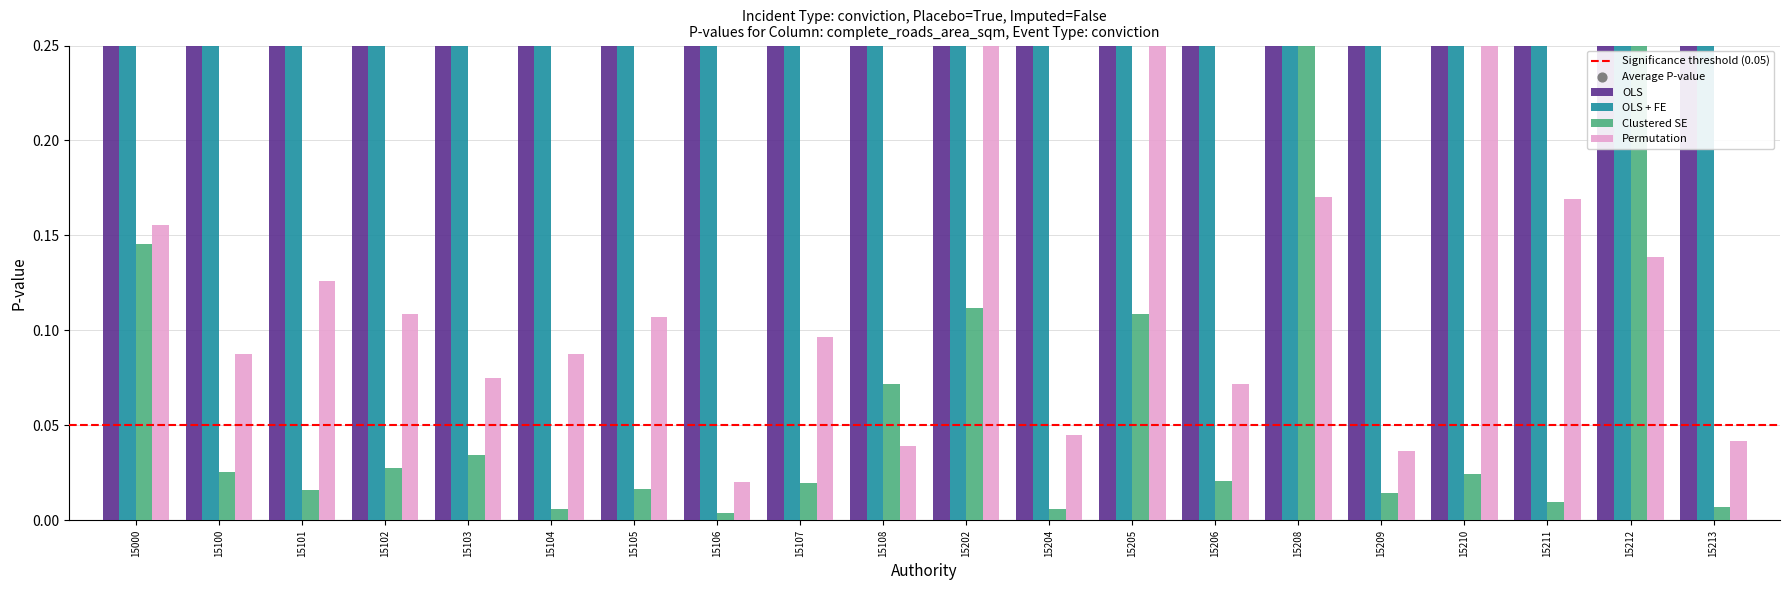

What is the total value across all series at 15100?

7.1